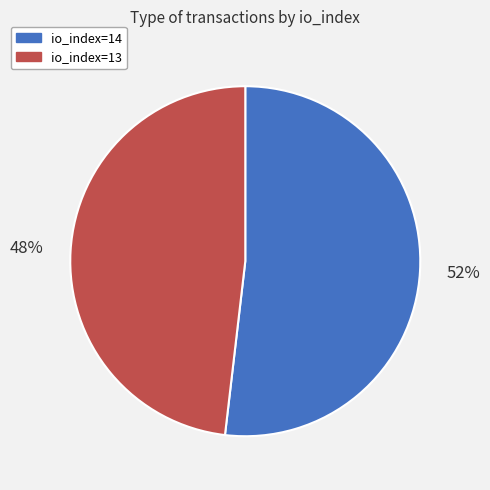

Combined, do io_index=14 and io_index=13 account for over 50%?

Yes